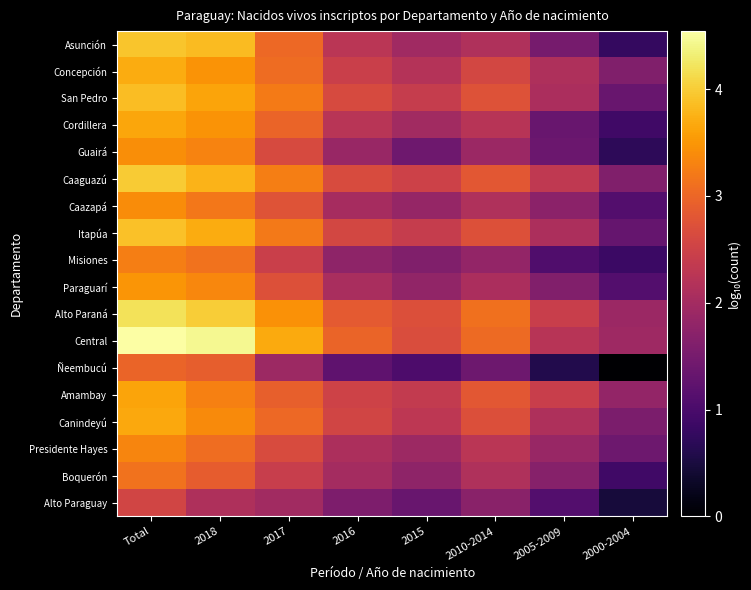

What is the maximum value shown in the chart?

4.5